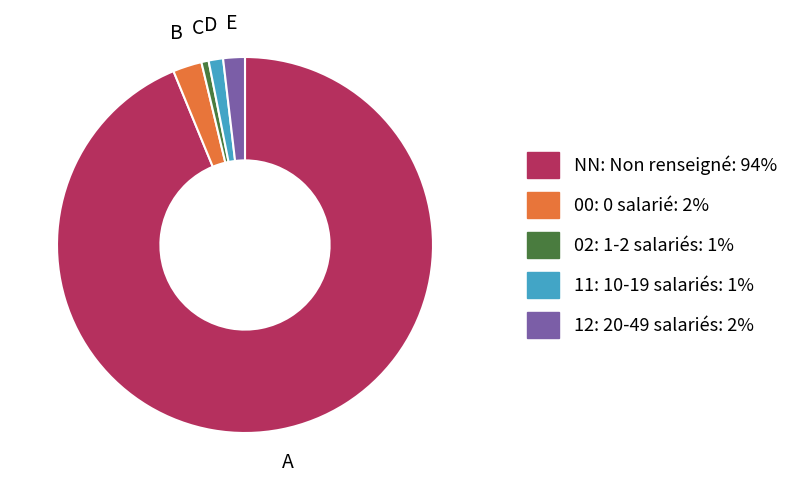

Does any single category account for the majority?

Yes